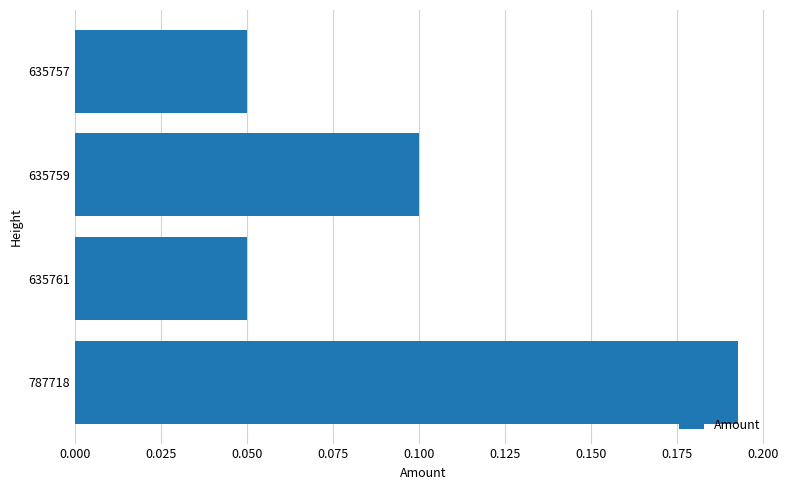

What is the sum of all values?

0.4